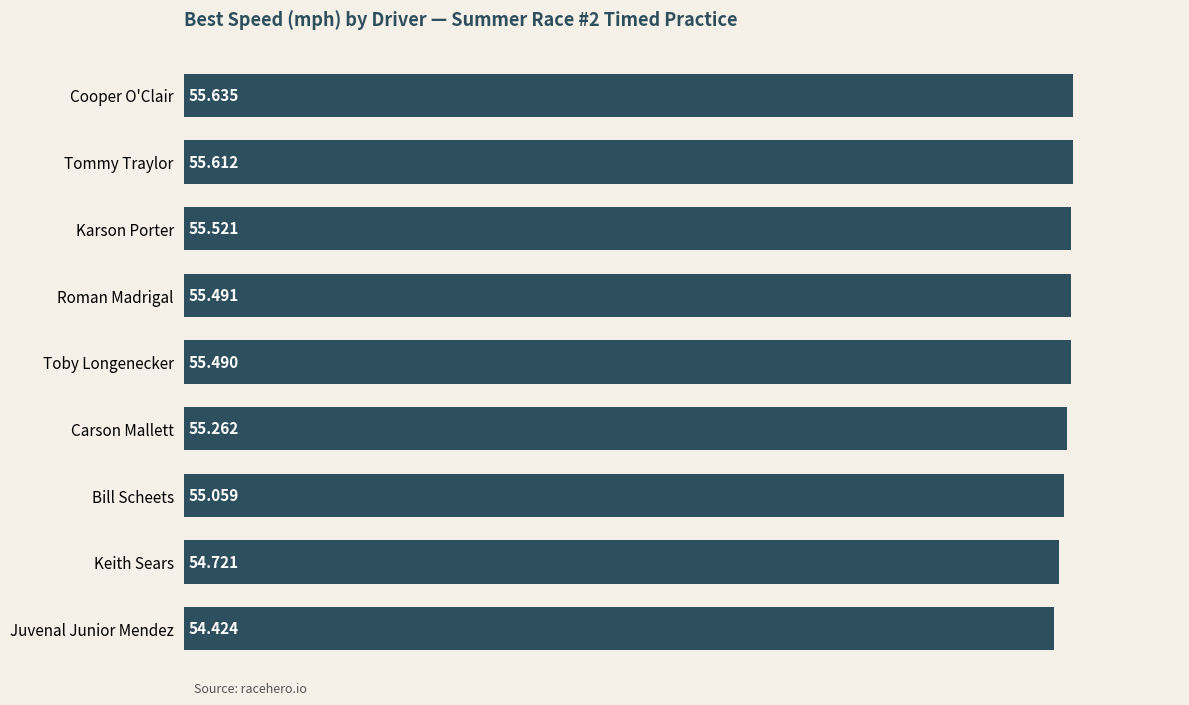

List the labels in order of value, smallest first.

Juvenal Junior Mendez, Keith Sears, Bill Scheets, Carson Mallett, Toby Longenecker, Roman Madrigal, Karson Porter, Tommy Traylor, Cooper O'Clair